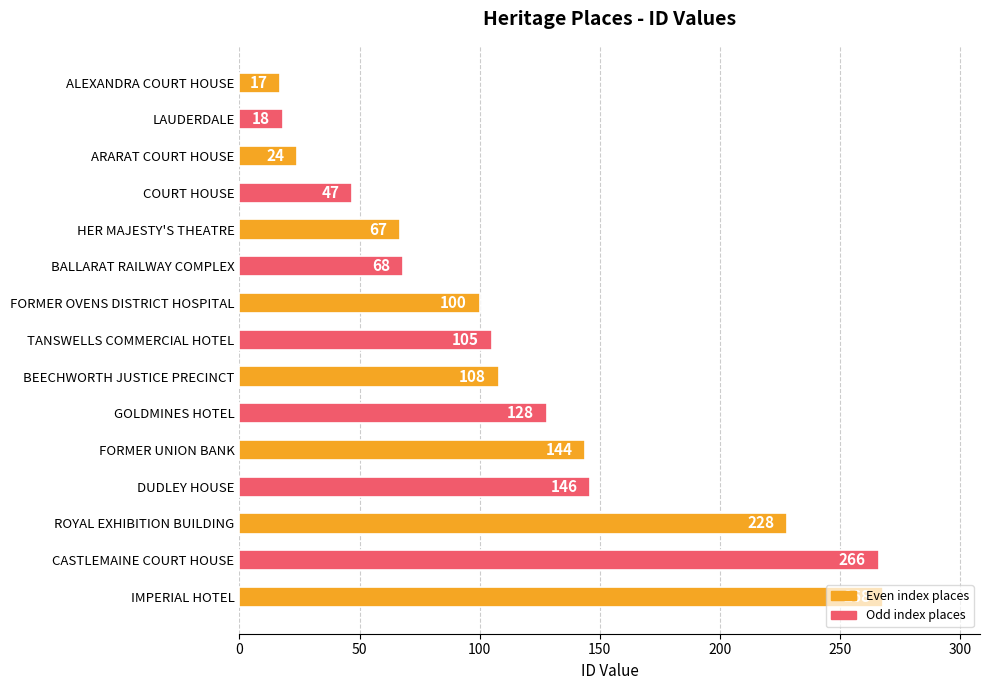

What position from the bottom is HER MAJESTY'S THEATRE?

11